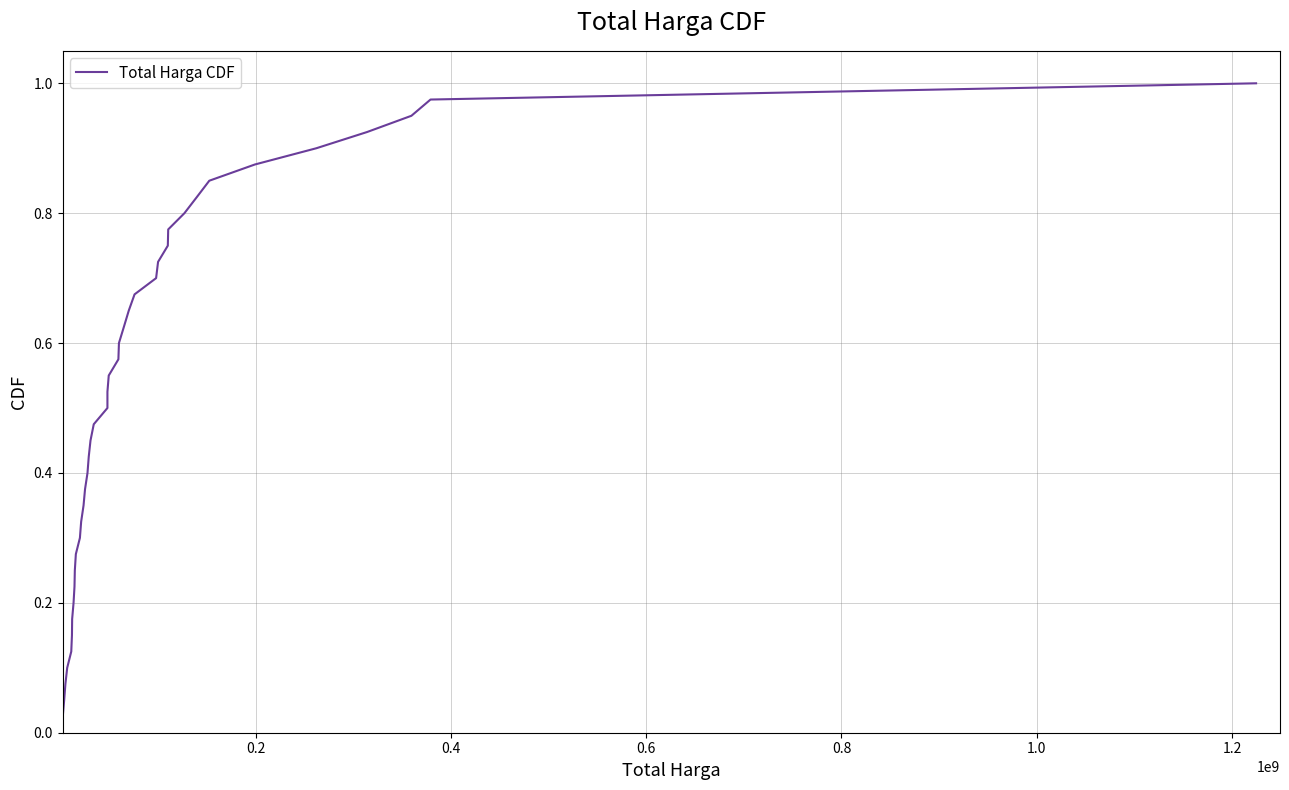

How many lines are shown in the chart?

1